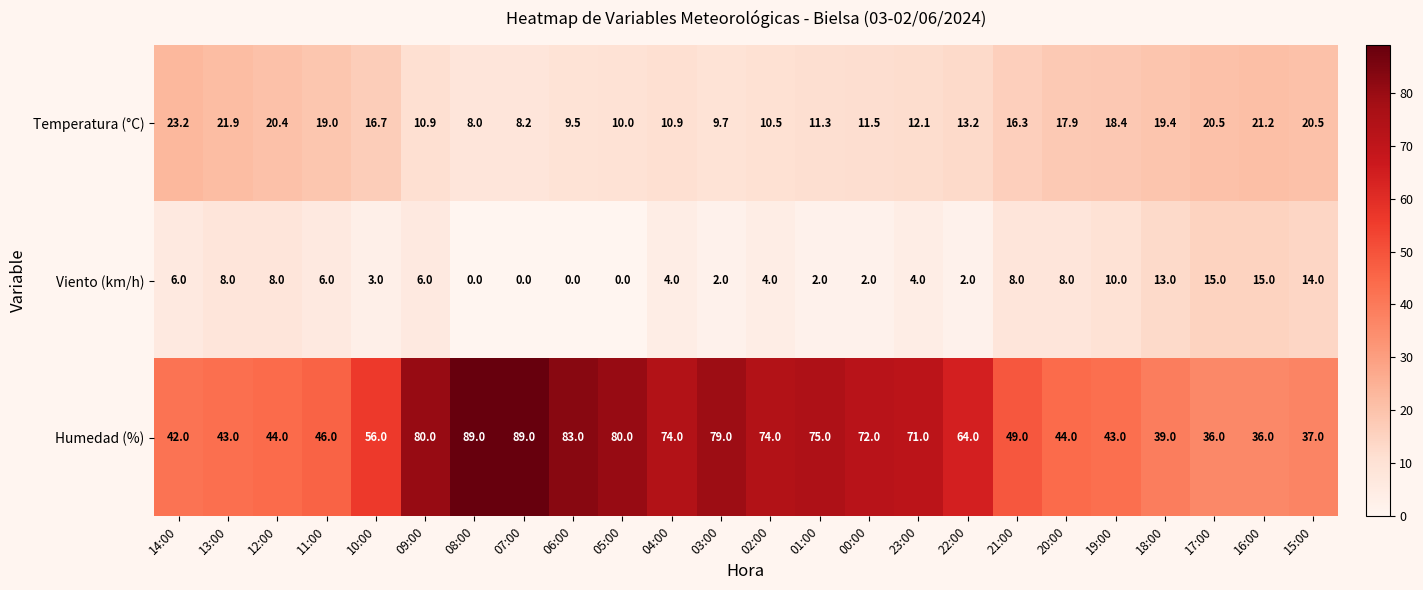

What is the lowest value of the Humedad (%) series?

36.0